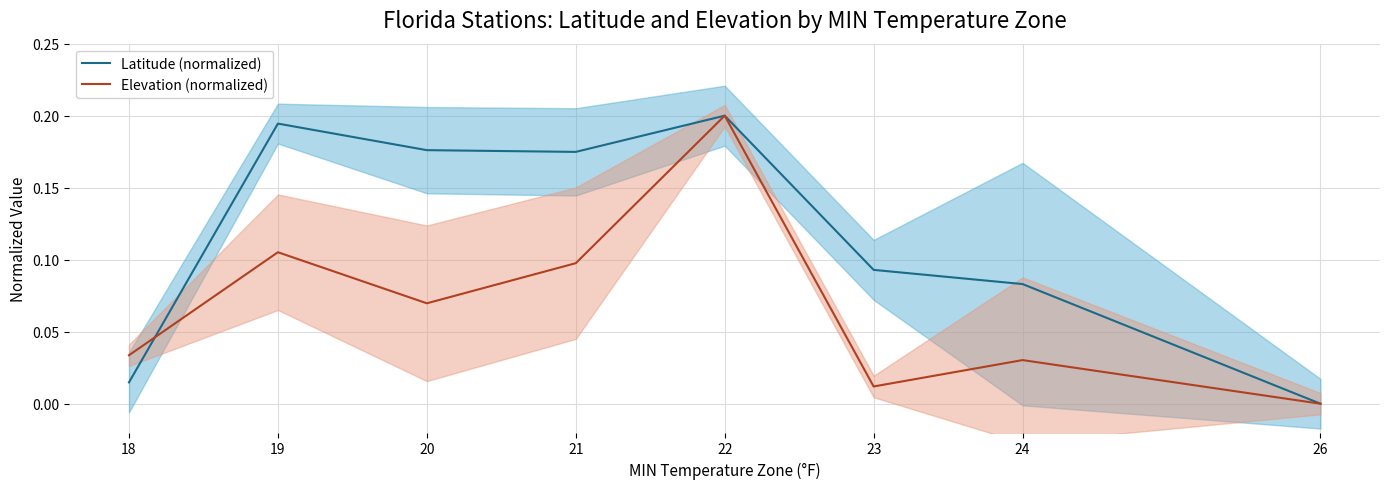

What is the value of the Latitude (normalized) point at the 4th from the left?

0.2